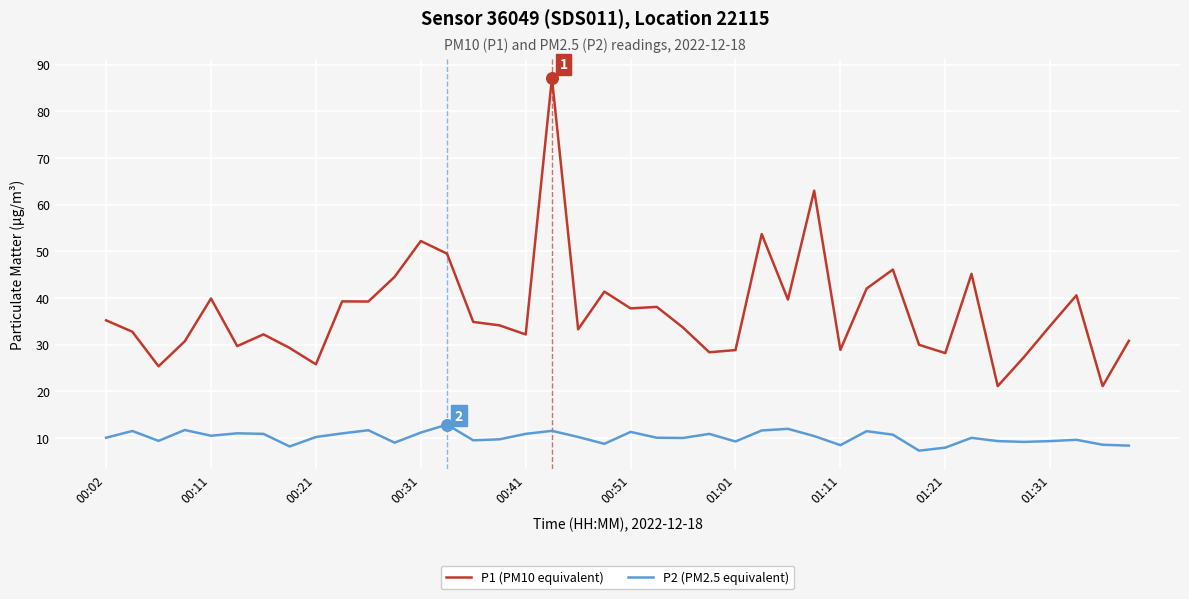

What is the minimum value shown in the chart?

7.3